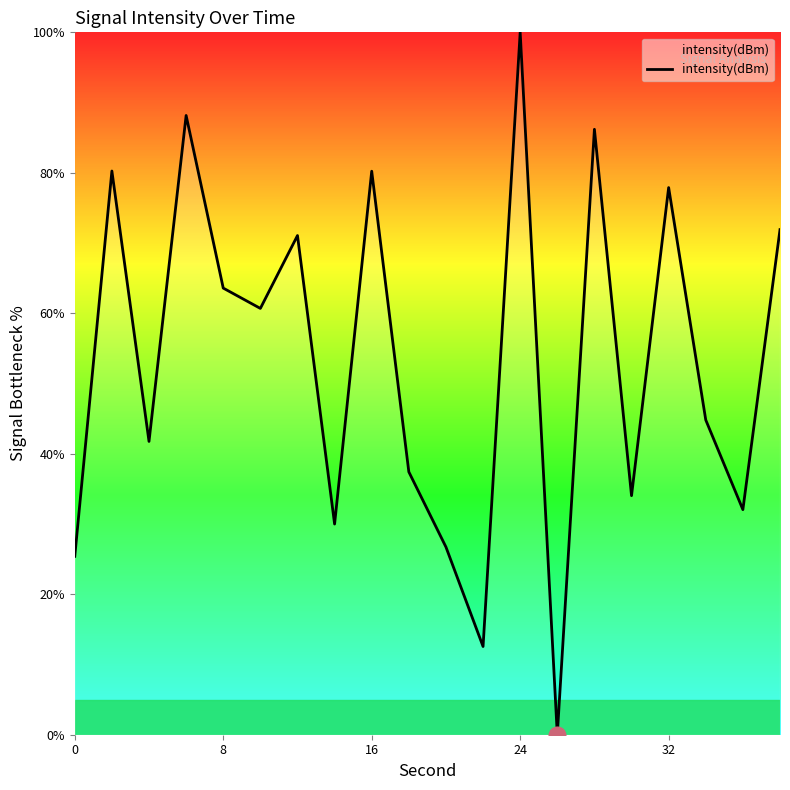

How many lines are shown in the chart?

1